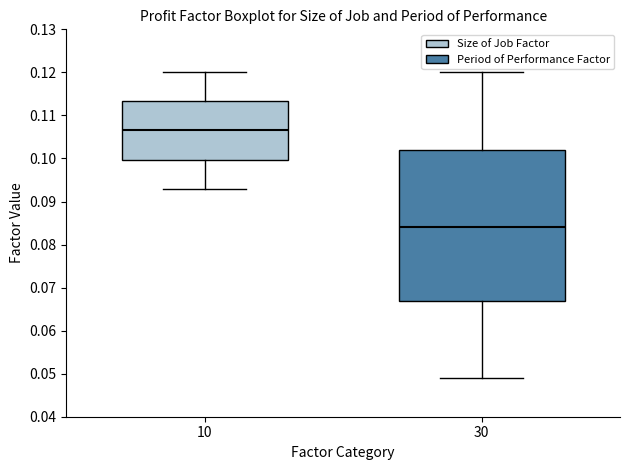

Reading left to right, read every box against the y-axis: the position of its median line, the range the box covers, and the ends of its whiskers. The values are not printed on the chart, so give them approximately, as read against the axis.

10: median 0.107, box 0.100 to 0.113, whiskers 0.093 to 0.120
30: median 0.084, box 0.067 to 0.102, whiskers 0.049 to 0.120